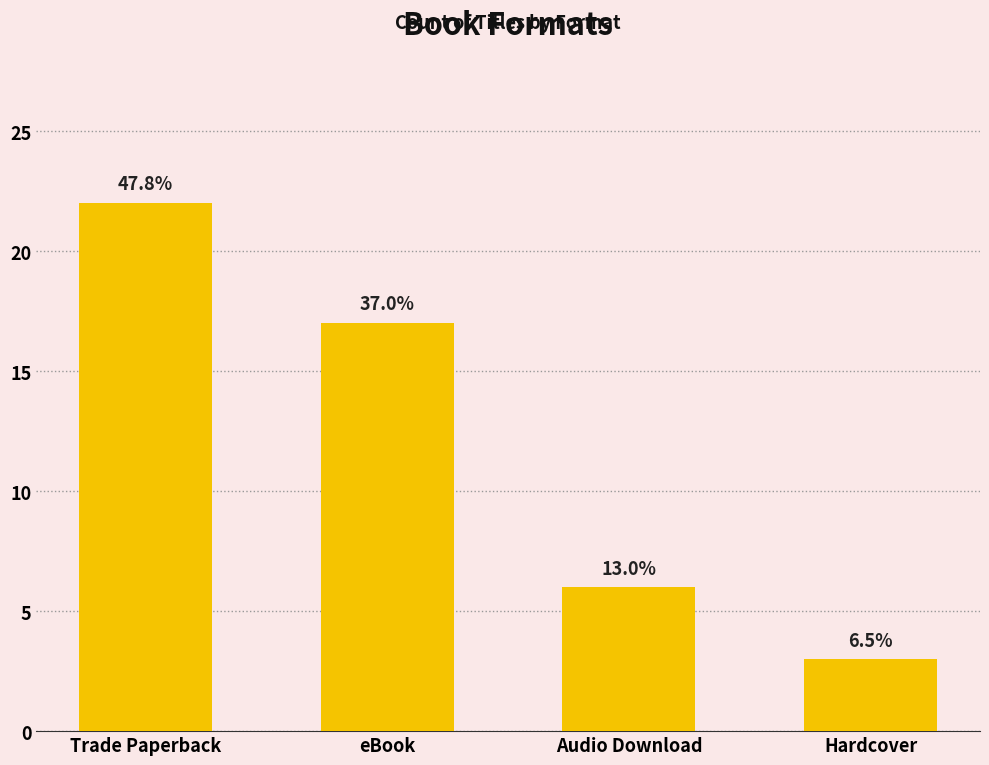

How many bars are there in total?

4